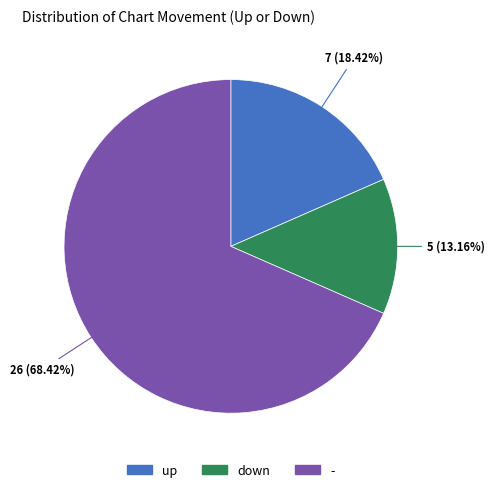

What percentage is the down slice, to the nearest percent?

13%